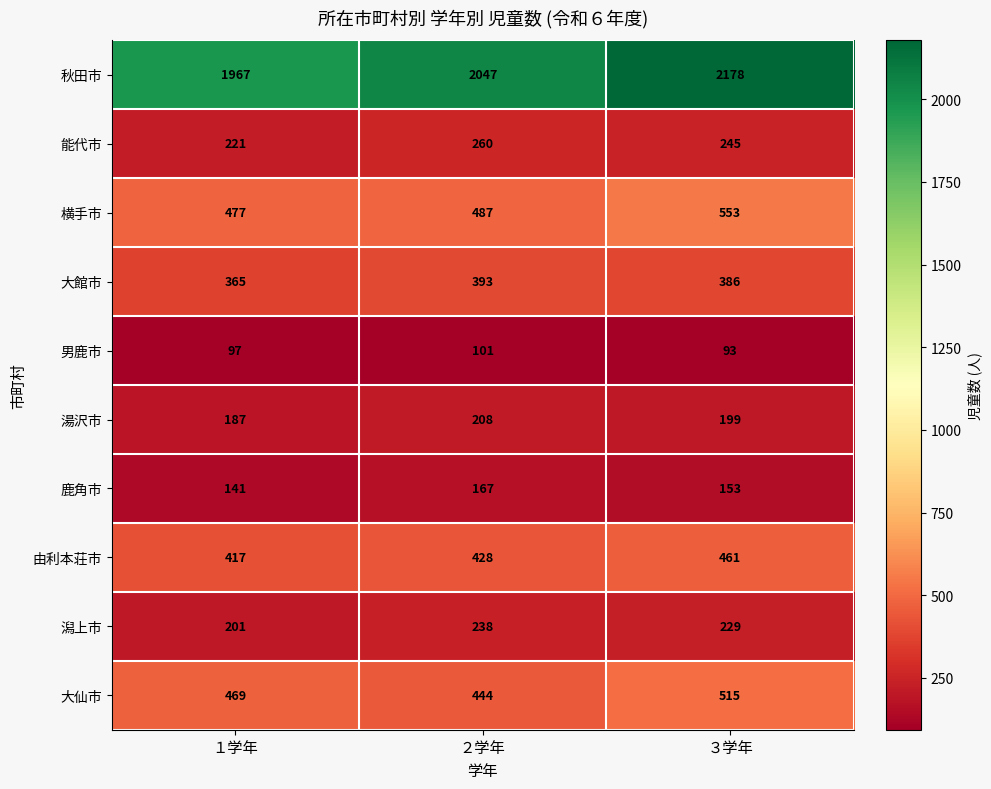

What is the difference between the highest and lowest values at ３学年?

2085